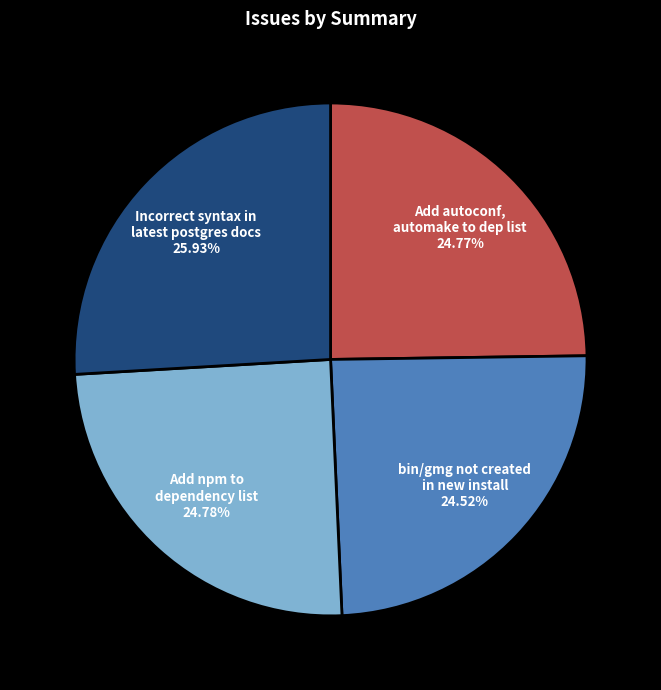

Does any single category account for the majority?

No